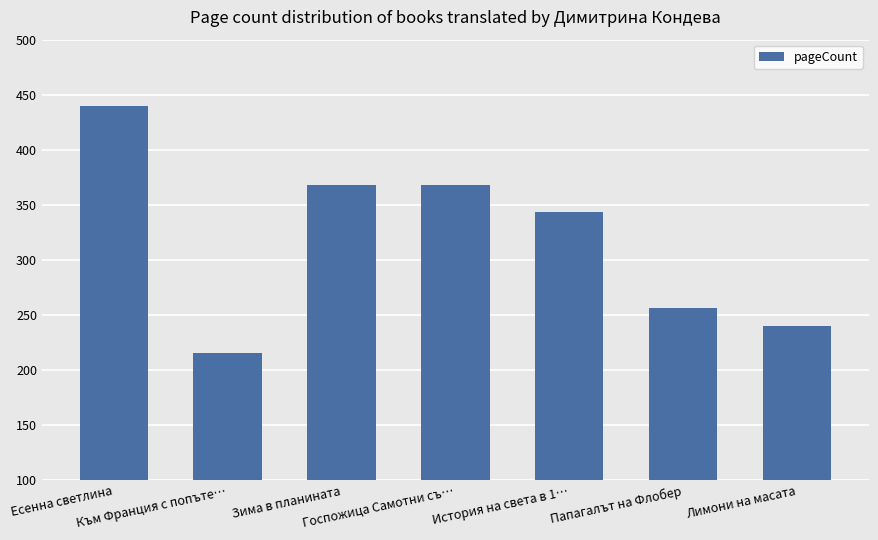

At which category does the chart reach its peak across all series?

Есенна светлина